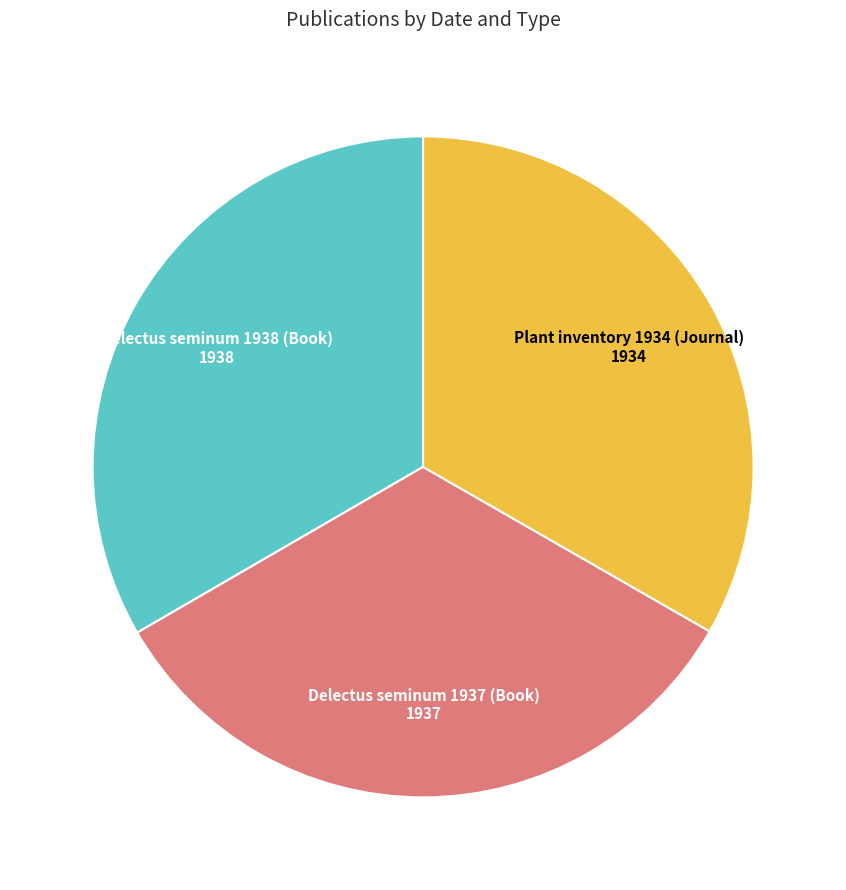

True or false: Plant inventory 1934 (Journal) accounts for 33% of the total.

True